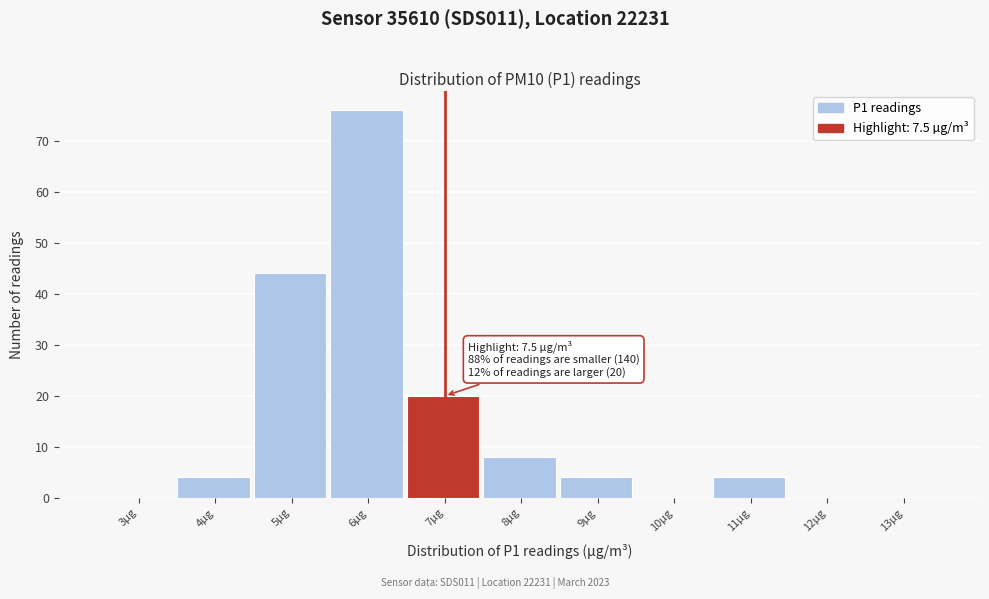

Reading left to right, transcribe all the data shown in this chart.

3µg=0	4µg=4	5µg=44	6µg=76	7µg=20	8µg=8	9µg=4	10µg=0	11µg=4	12µg=0	13µg=0